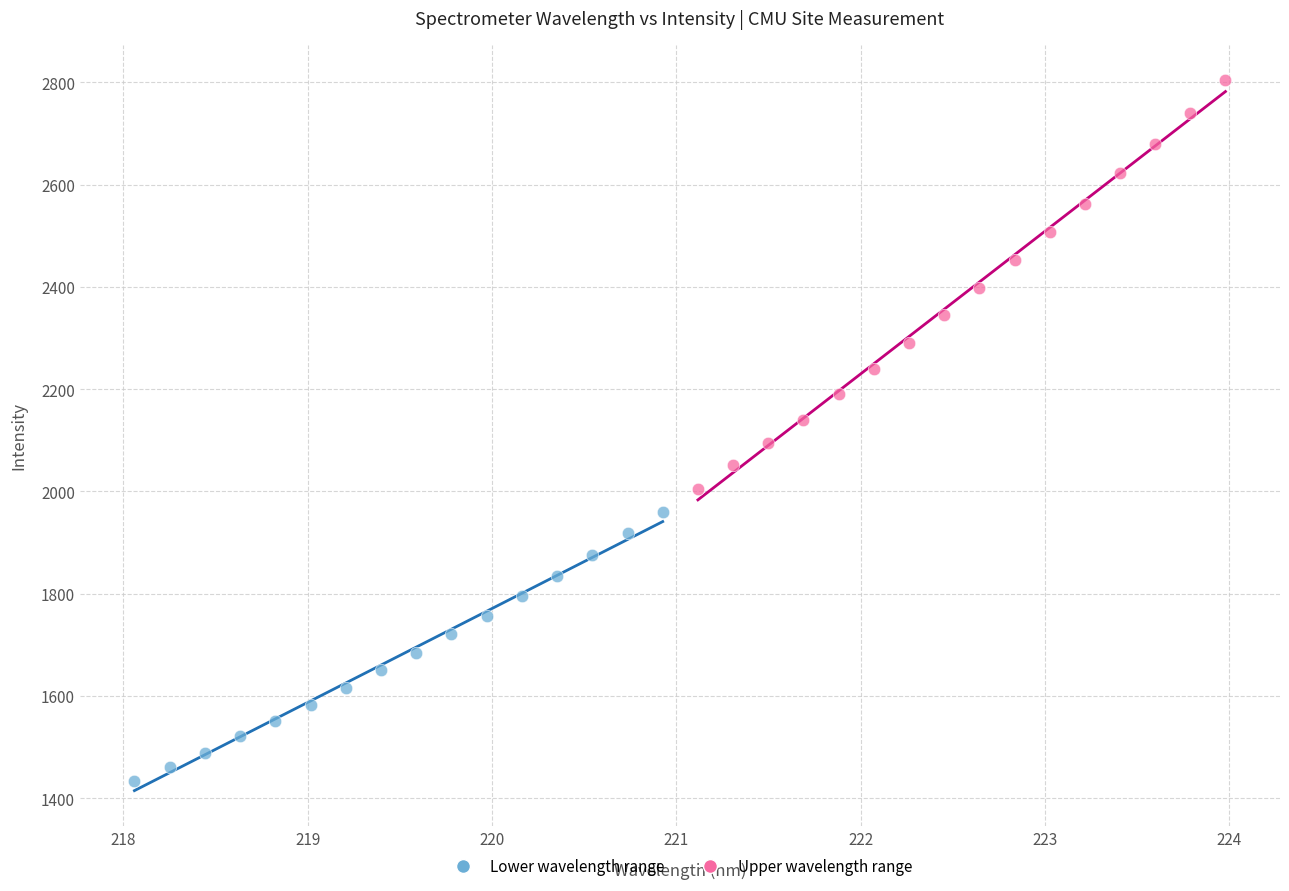

Which series contains the highest Y value?

Upper wavelength range